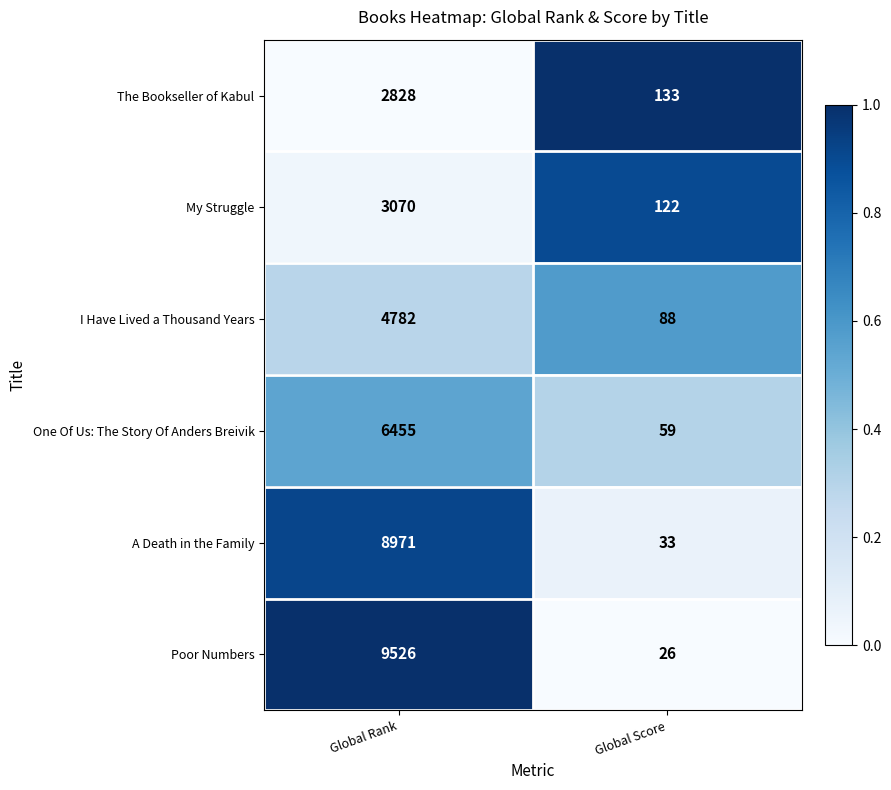

Is it true that I Have Lived a Thousand Years equals 152 at Global Score?

False